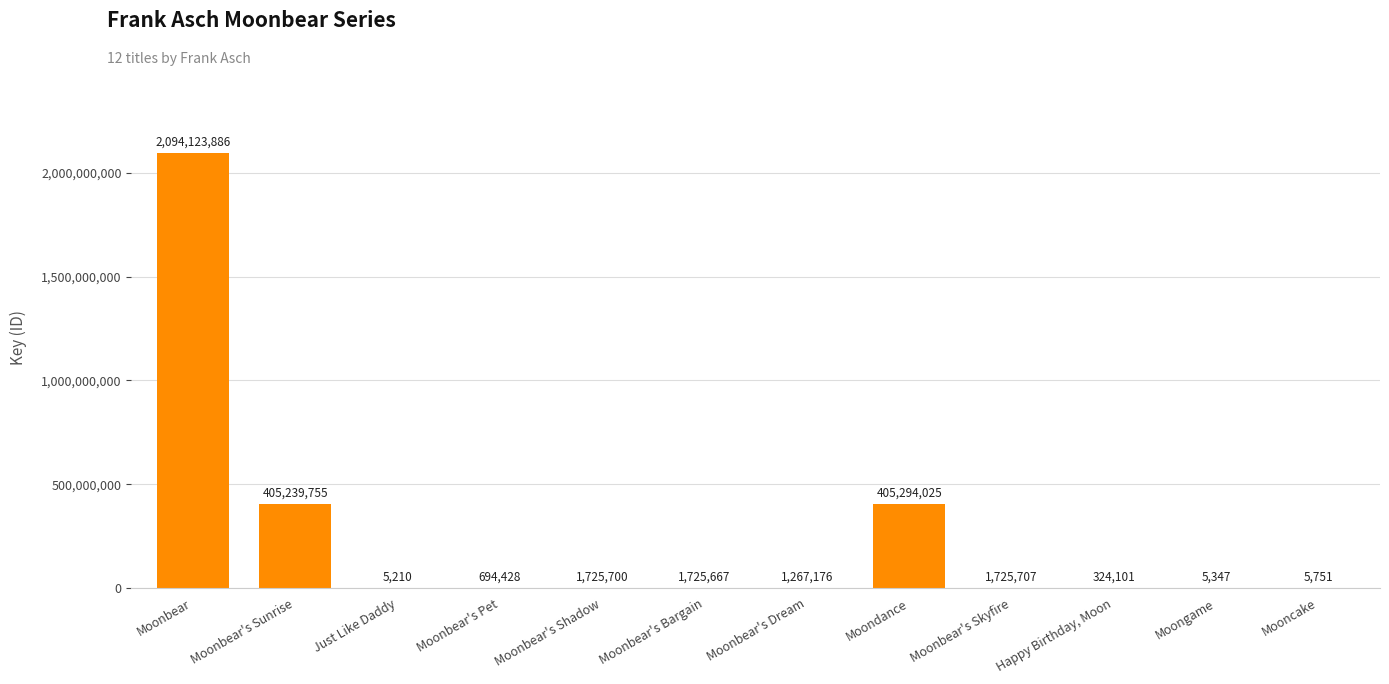

Reading left to right, list all the values displayed in this chart.

Moonbear=2094123886	Moonbear's Sunrise=405239755	Just Like Daddy=5210	Moonbear's Pet=694428	Moonbear's Shadow=1725700	Moonbear's Bargain=1725667	Moonbear's Dream=1267176	Moondance=405294025	Moonbear's Skyfire=1725707	Happy Birthday, Moon=324101	Moongame=5347	Mooncake=5751